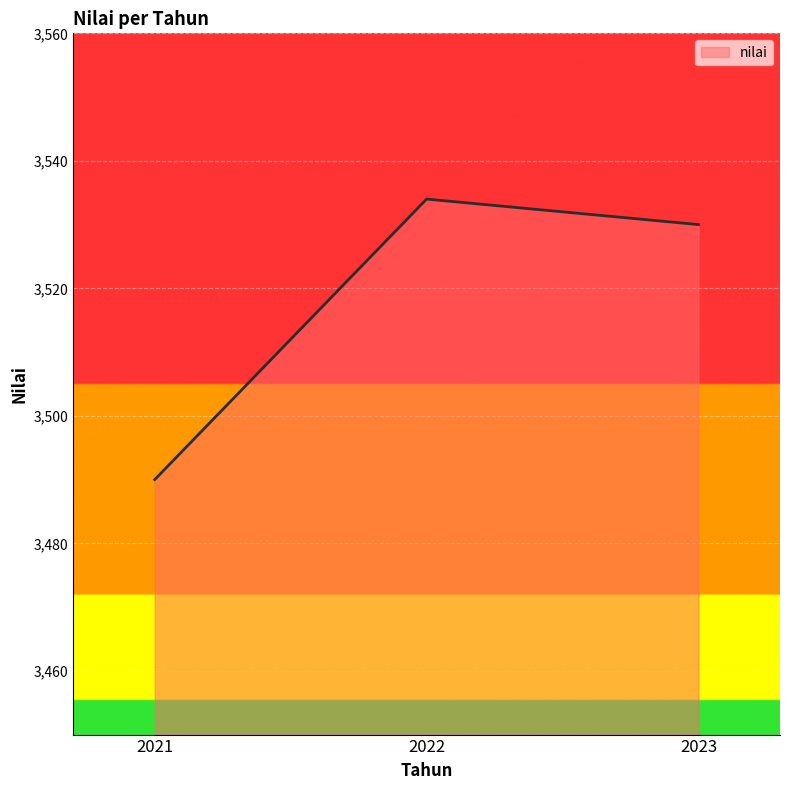

What is the maximum value shown in the chart?

3534